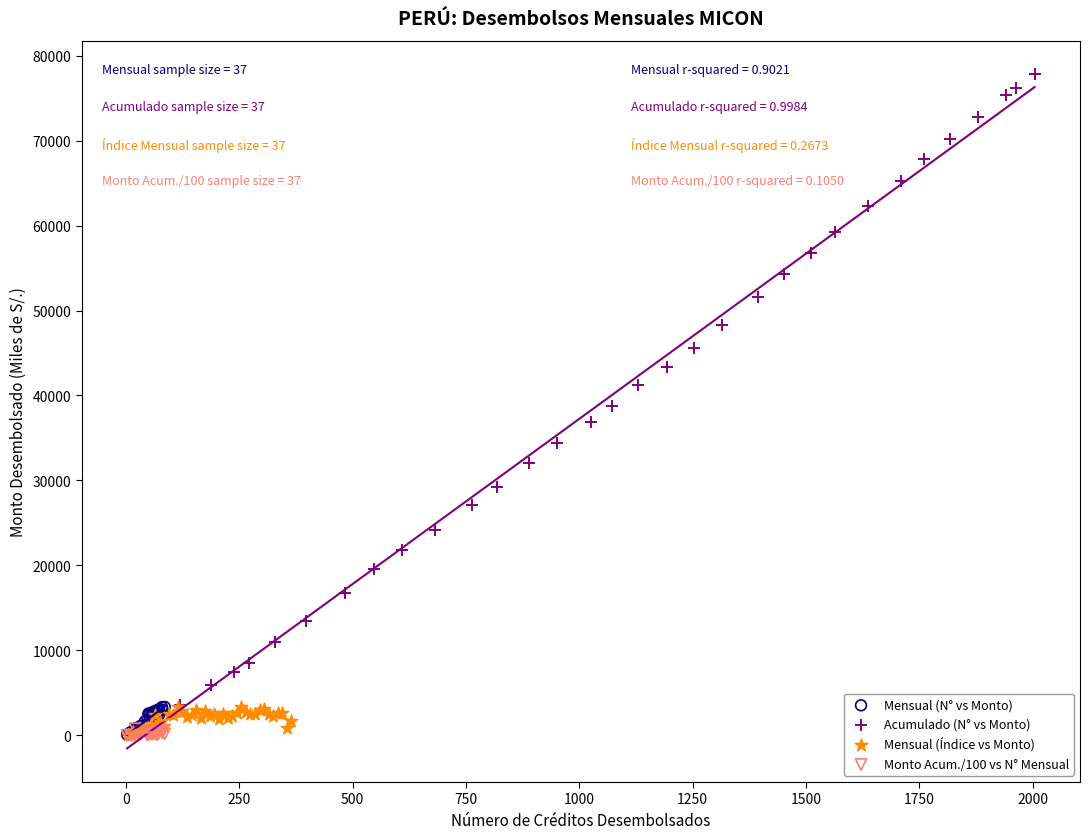

Which series contains the highest Y value?

Acumulado (N° vs Monto)